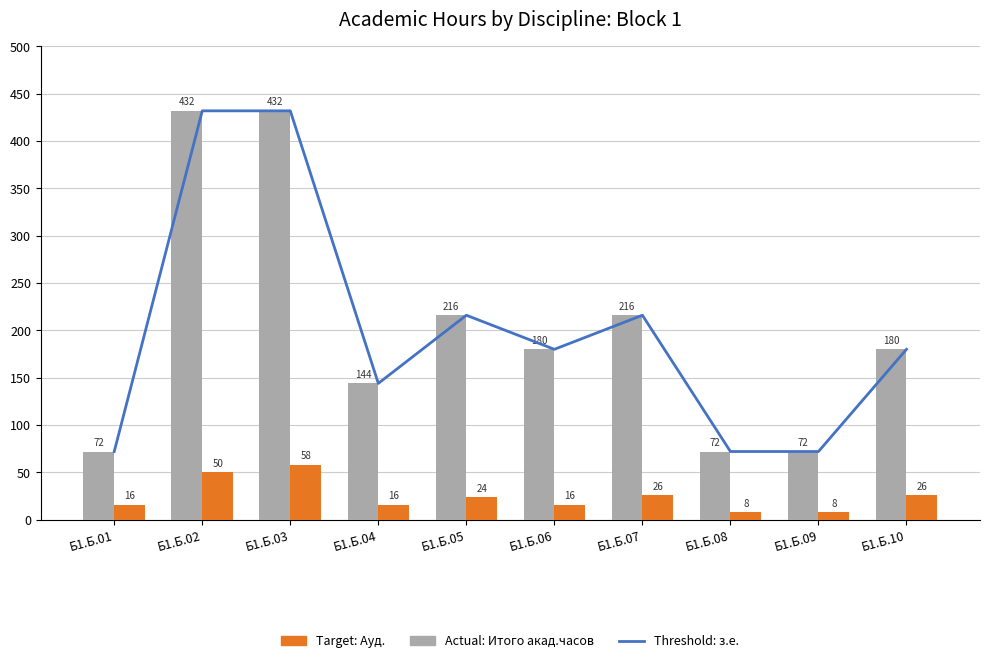

Reading left to right, extract all data points from this chart.

Threshold: з.е.: Б1.Б.01=72	Б1.Б.02=432	Б1.Б.03=432	Б1.Б.04=144	Б1.Б.05=216	Б1.Б.06=180	Б1.Б.07=216	Б1.Б.08=72	Б1.Б.09=72	Б1.Б.10=180
Actual: Итого акад.часов: Б1.Б.01=72	Б1.Б.02=432	Б1.Б.03=432	Б1.Б.04=144	Б1.Б.05=216	Б1.Б.06=180	Б1.Б.07=216	Б1.Б.08=72	Б1.Б.09=72	Б1.Б.10=180
Target: Ауд.: Б1.Б.01=16	Б1.Б.02=50	Б1.Б.03=58	Б1.Б.04=16	Б1.Б.05=24	Б1.Б.06=16	Б1.Б.07=26	Б1.Б.08=8	Б1.Б.09=8	Б1.Б.10=26